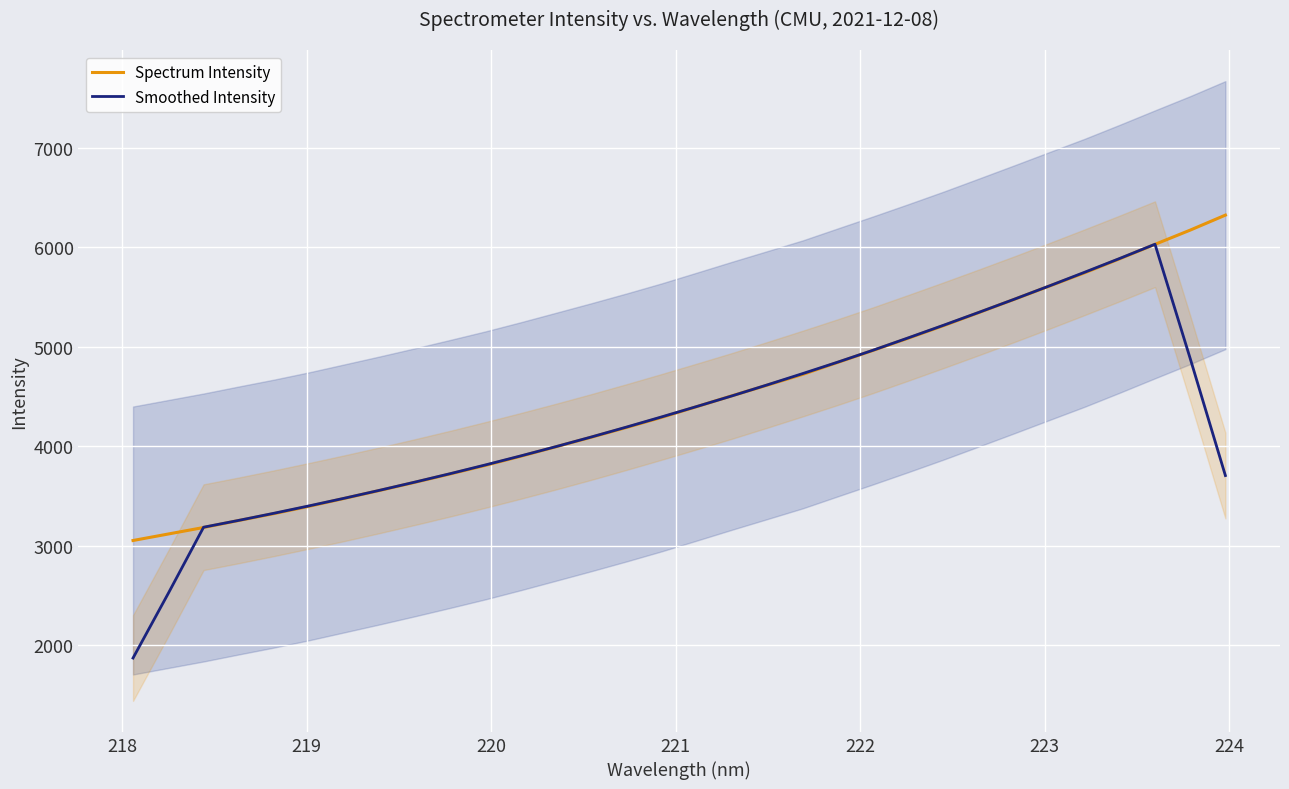

True or false: Smoothed Intensity and Spectrum Intensity intersect in this chart.

True